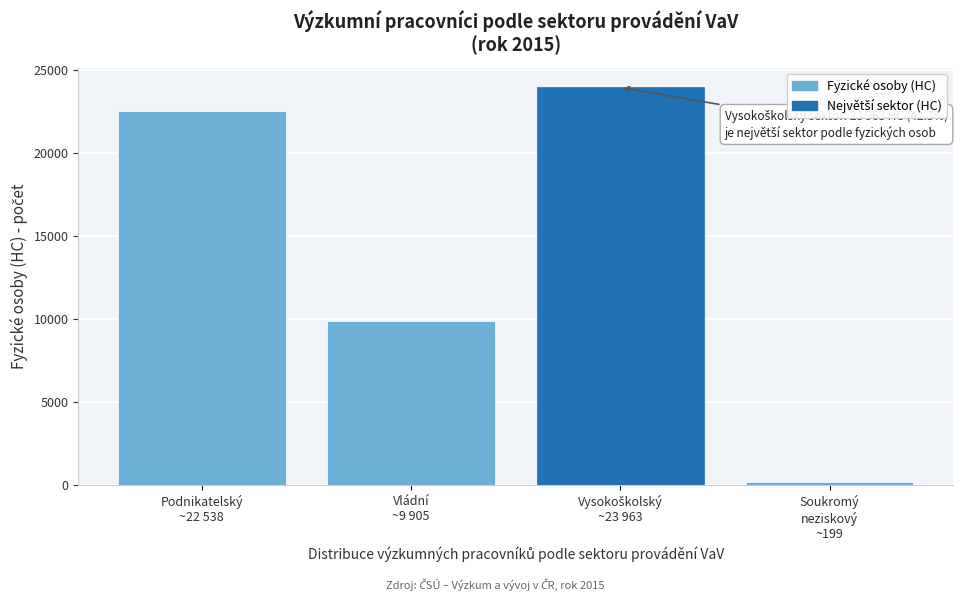

Reading left to right, list all the values displayed in this chart.

22537.7	9905.0	23963.0	198.9